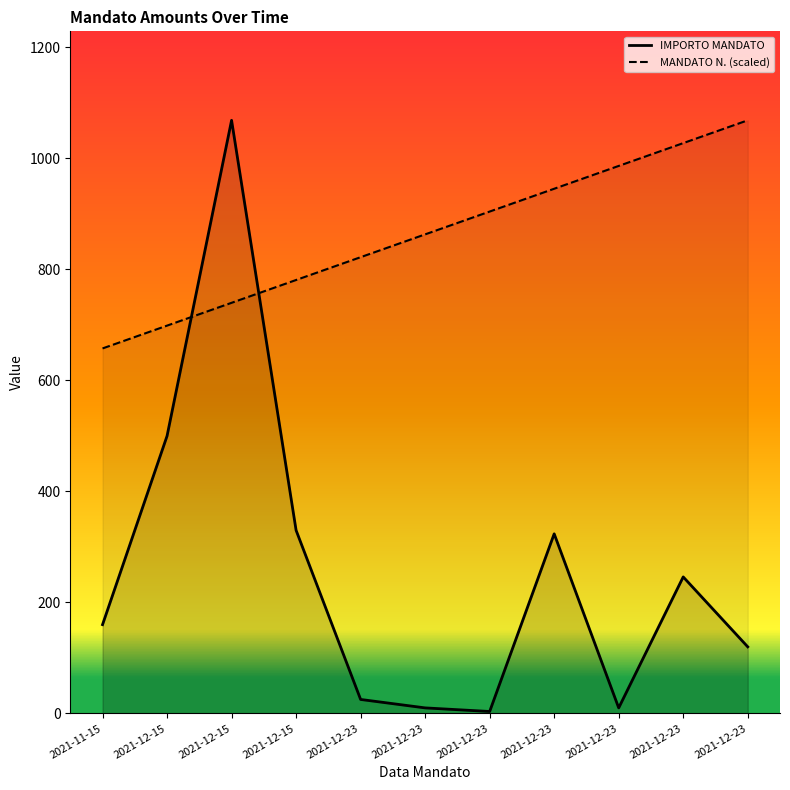

Reading left to right, what are all the values shown in this chart?

IMPORTO MANDATO: 160.0	500.0	1068.8	330.0	25.2	10.0	3.5	323.7	10.0	246.0	120.0
MANDATO N.: 657.7	698.8	739.9	781.0	822.2	863.3	904.4	945.5	986.6	1027.7	1068.8